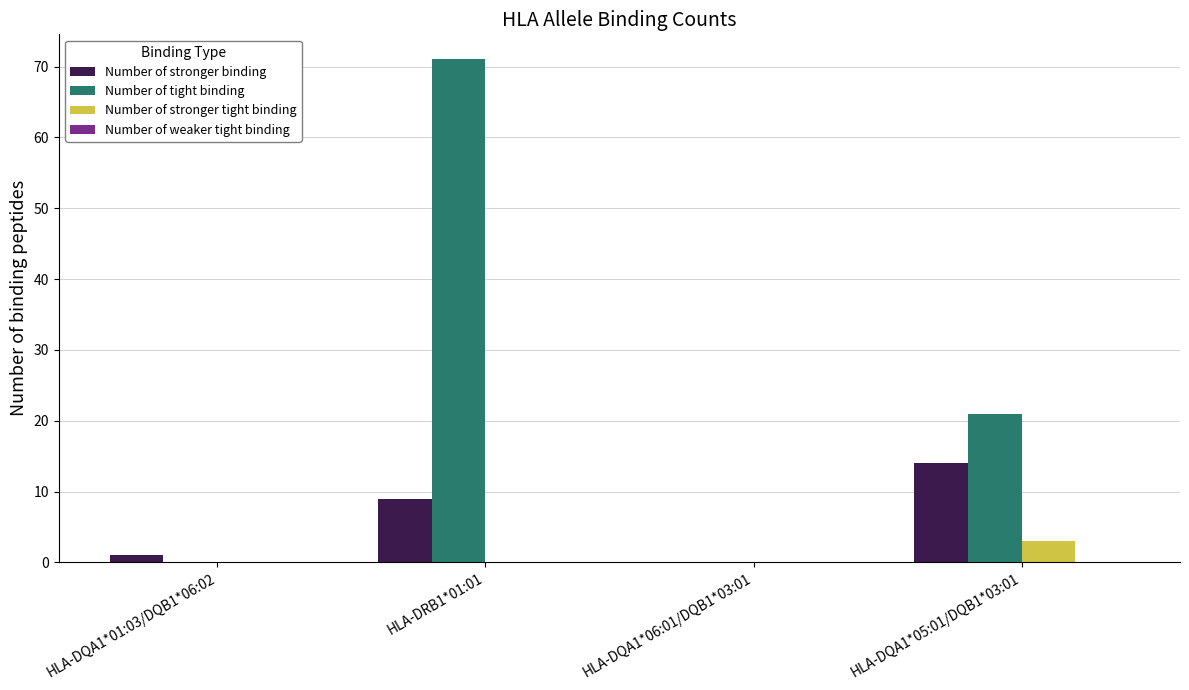

Reading right to left, extract all data points from this chart.

Number of stronger binding: HLA-DQA1*05:01/DQB1*03:01=14	HLA-DQA1*06:01/DQB1*03:01=0	HLA-DRB1*01:01=9	HLA-DQA1*01:03/DQB1*06:02=1
Number of tight binding: HLA-DQA1*05:01/DQB1*03:01=21	HLA-DQA1*06:01/DQB1*03:01=0	HLA-DRB1*01:01=71	HLA-DQA1*01:03/DQB1*06:02=0
Number of stronger tight binding: HLA-DQA1*05:01/DQB1*03:01=3	HLA-DQA1*06:01/DQB1*03:01=0	HLA-DRB1*01:01=0	HLA-DQA1*01:03/DQB1*06:02=0